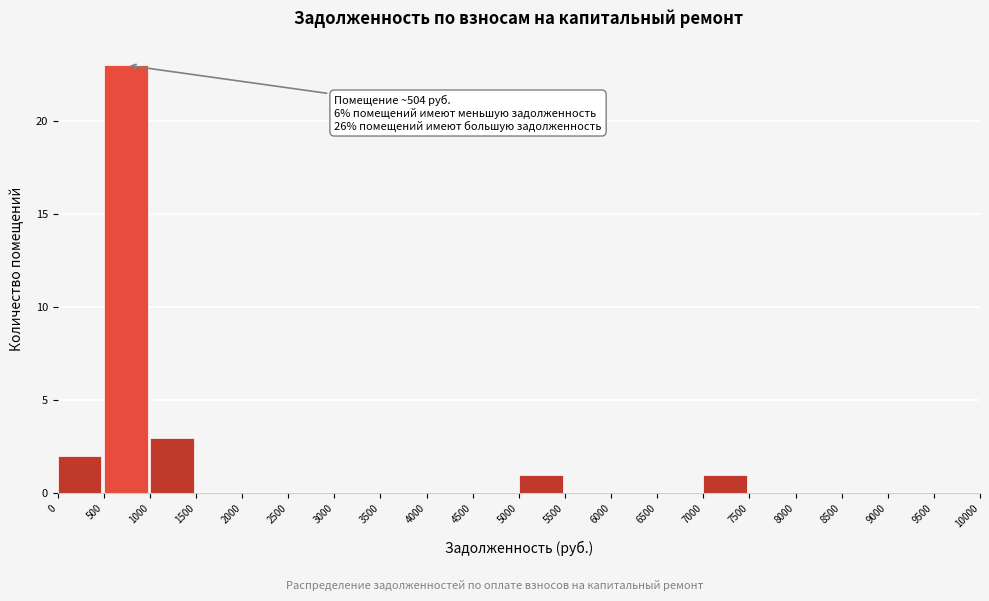

Which range on the x-axis has the tallest bar?

500 to 1000